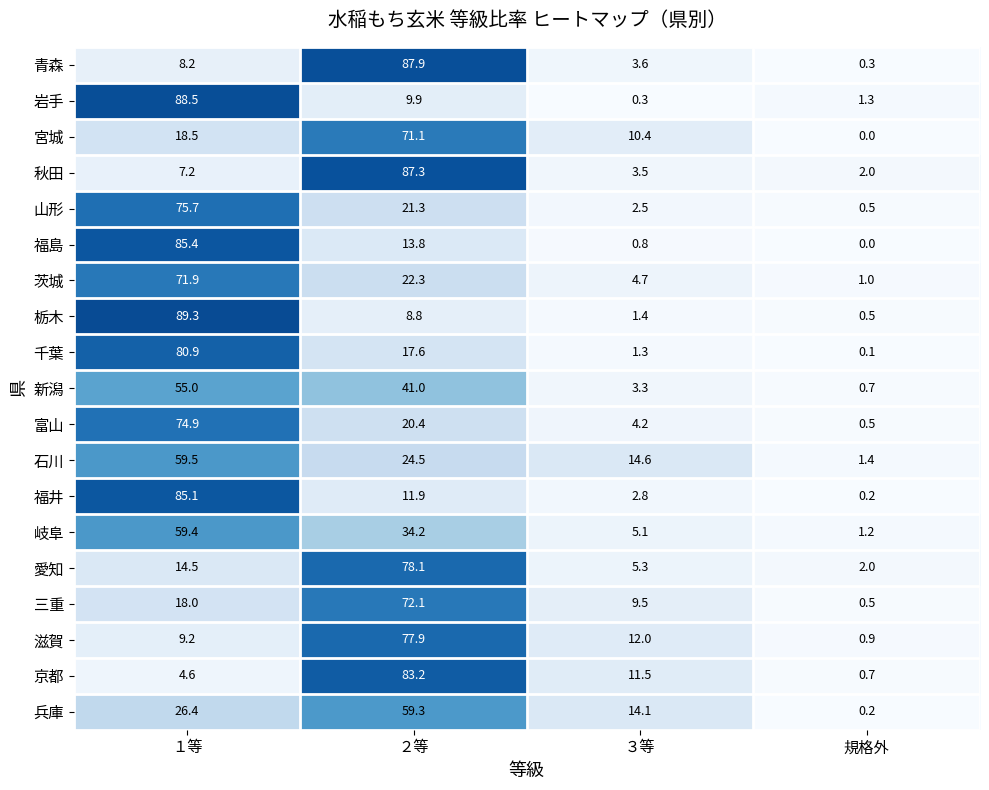

Count the number of data series in this chart.

19